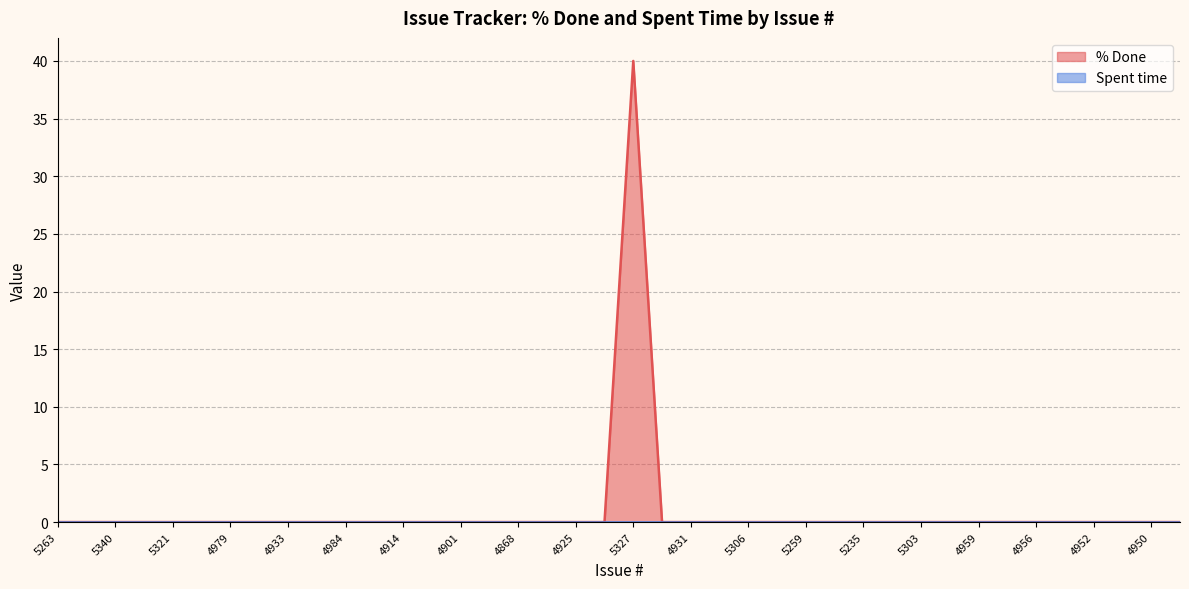

Reading left to right, extract all data points from this chart.

5263=0	5256=0	5340=0	5339=0	5321=0	5257=0	4979=0	4967=0	4933=0	4932=0	4984=0	4926=0	4914=0	4908=0	4901=0	4873=0	4868=0	4866=0	4925=0	4915=0	5327=40	4890=0	4931=0	5315=0	5306=0	5265=0	5259=0	5236=0	5235=0	4972=0	5303=0	4993=0	4959=0	4958=0	4956=0	4954=0	4952=0	4951=0	4950=0	4949=0